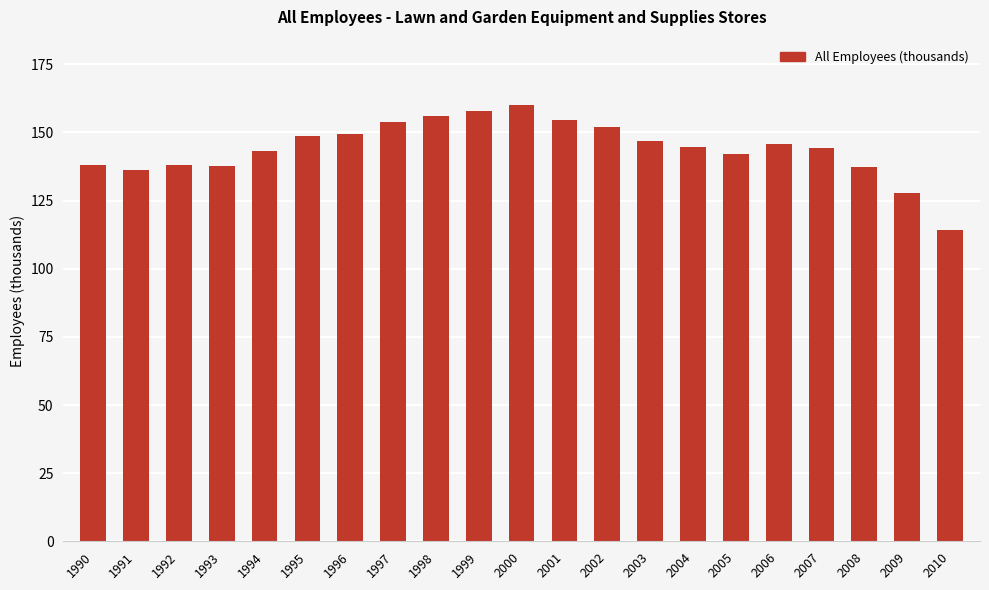

The value at 2006 is 145.7. True or false?

True